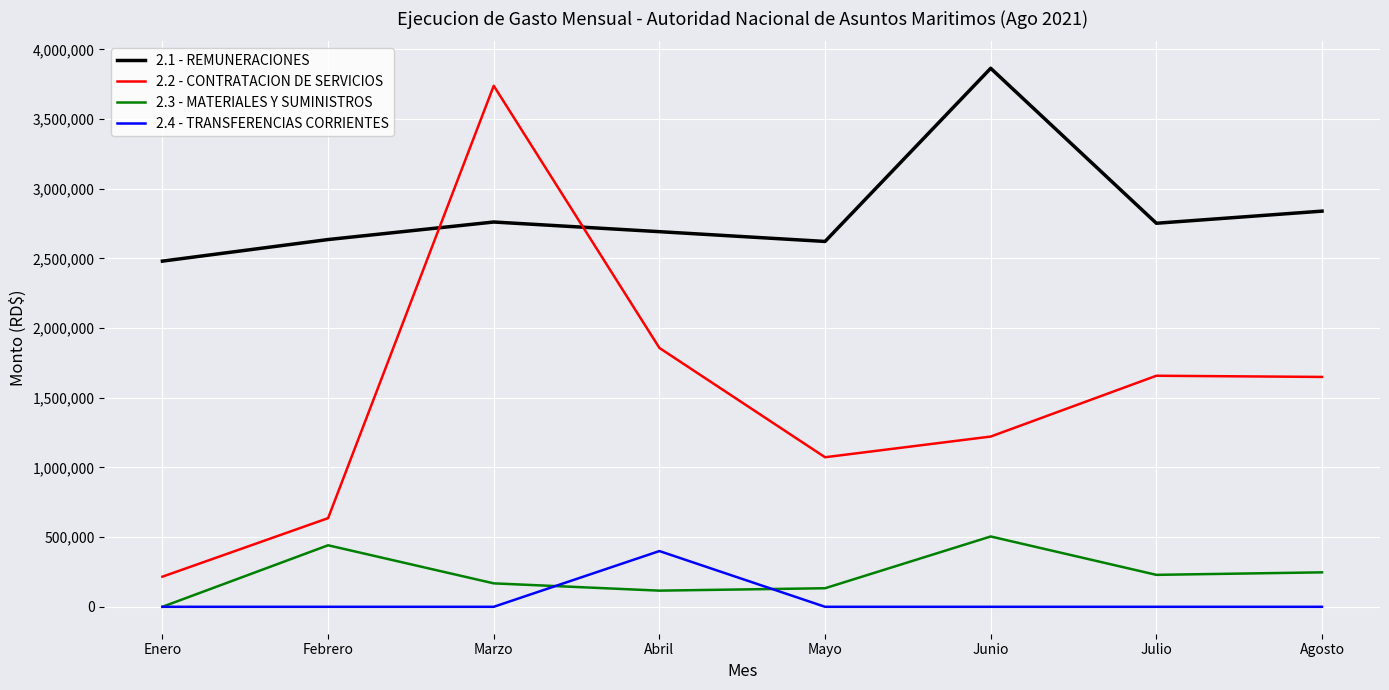

At which category is the sum across all series the highest?

Marzo